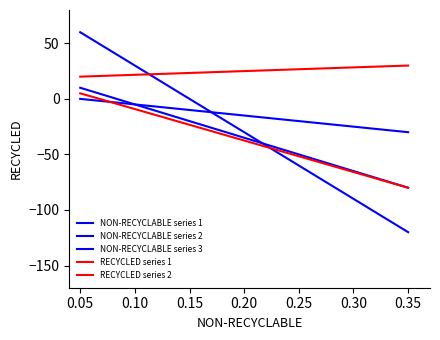

Does the chart display data point markers on the line(s)?

No